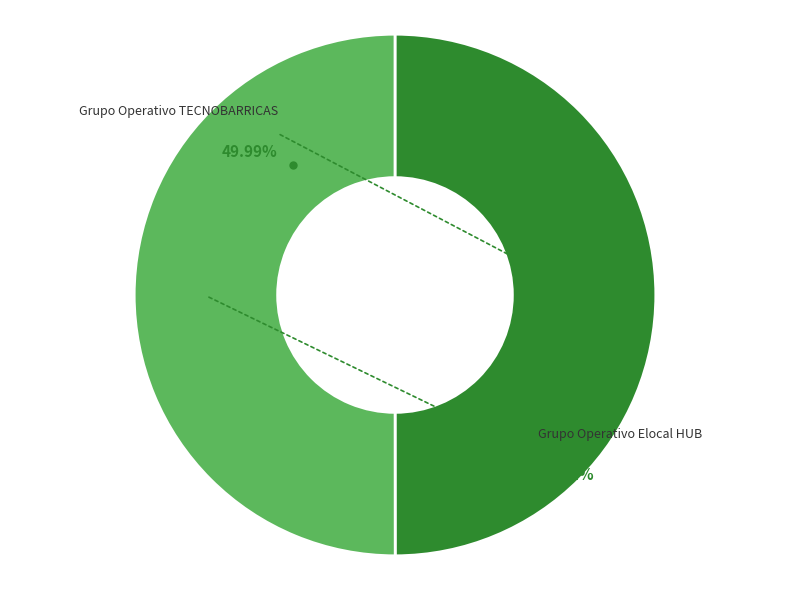

Is there a majority slice in this chart?

Yes